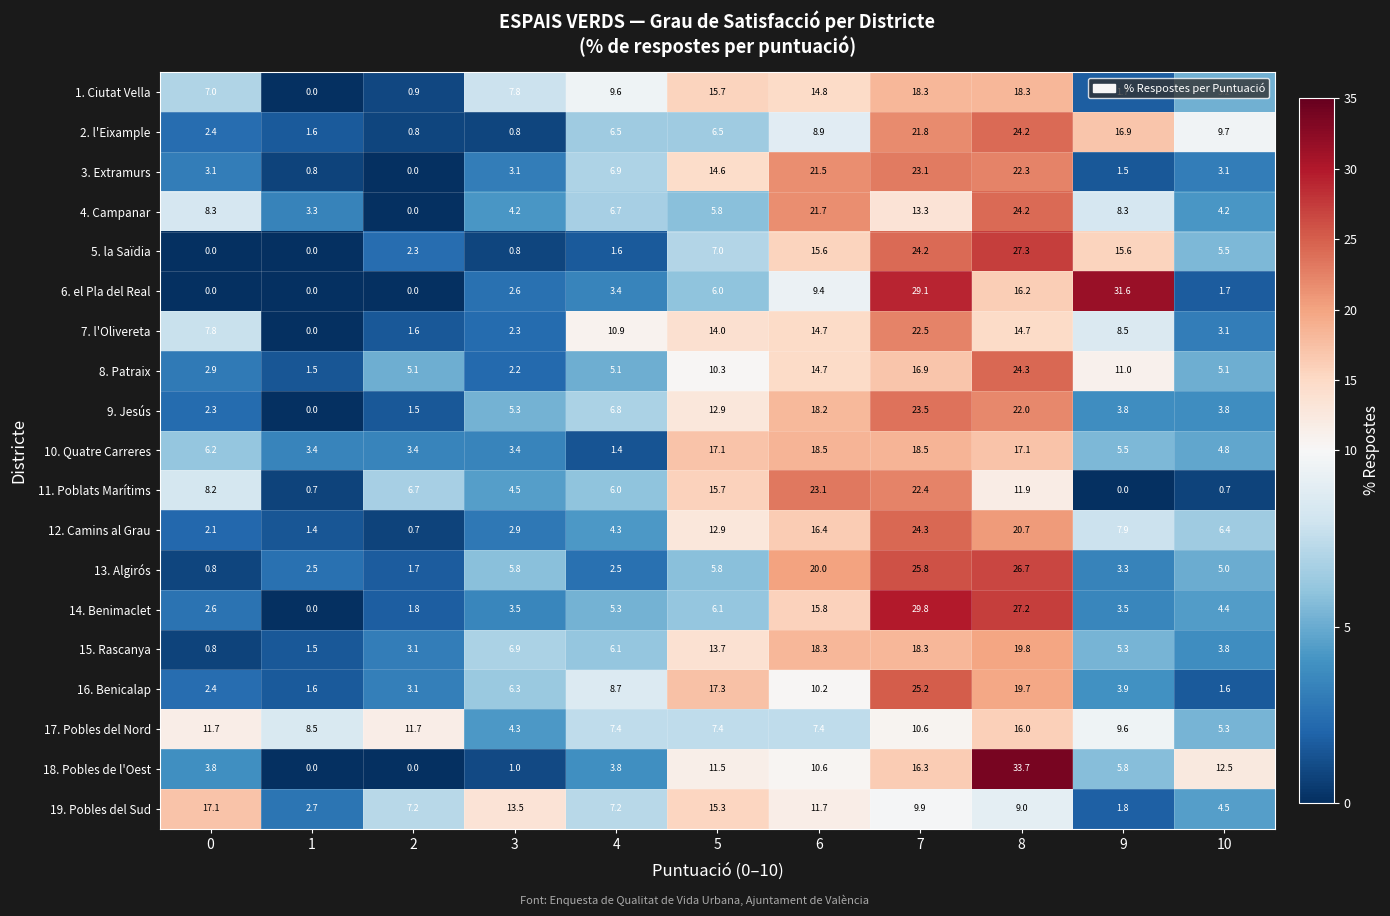

What is the maximum value for 17. Pobles del Nord?

16.0